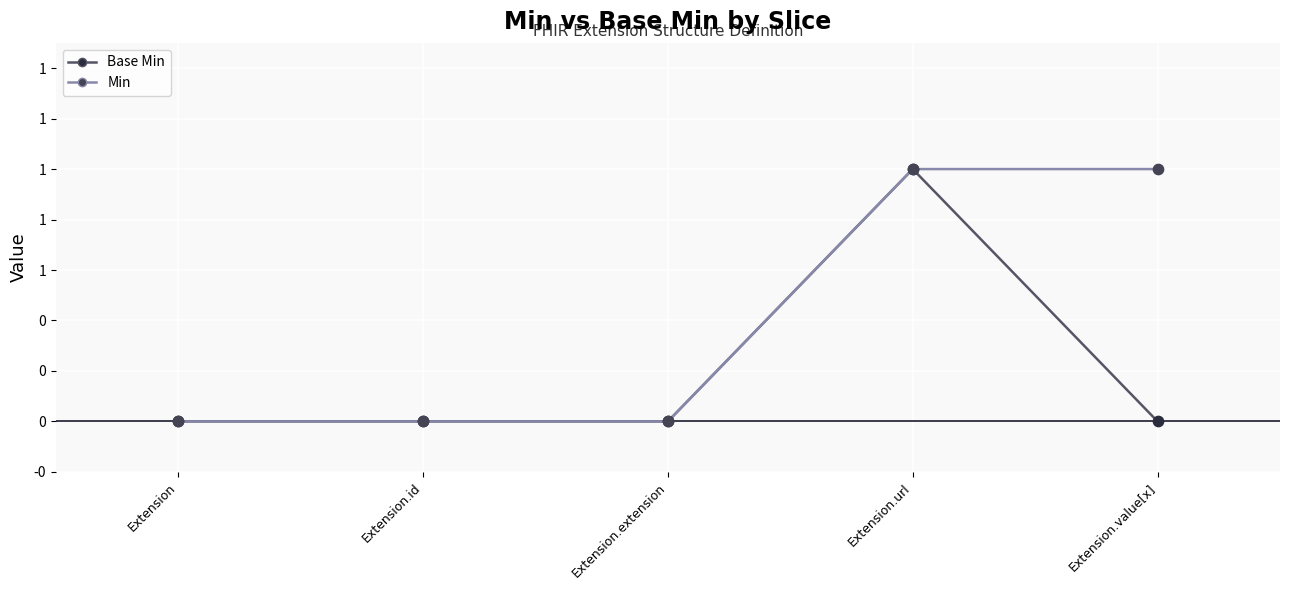

At which category is the sum across all series the highest?

Extension.url